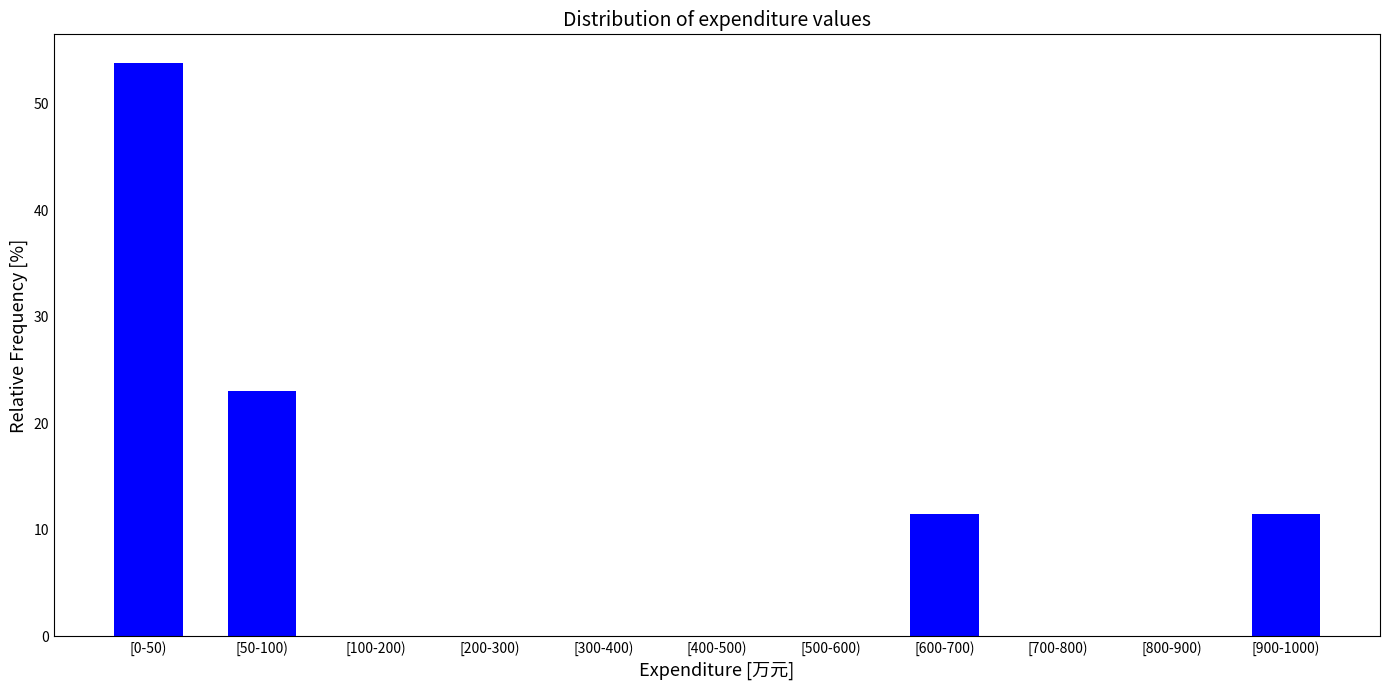

Reading left to right, extract all data points from this chart.

[0-50)=53.8	[50-100)=23.1	[100-200)=0.0	[200-300)=0.0	[300-400)=0.0	[400-500)=0.0	[500-600)=0.0	[600-700)=11.5	[700-800)=0.0	[800-900)=0.0	[900-1000)=11.5